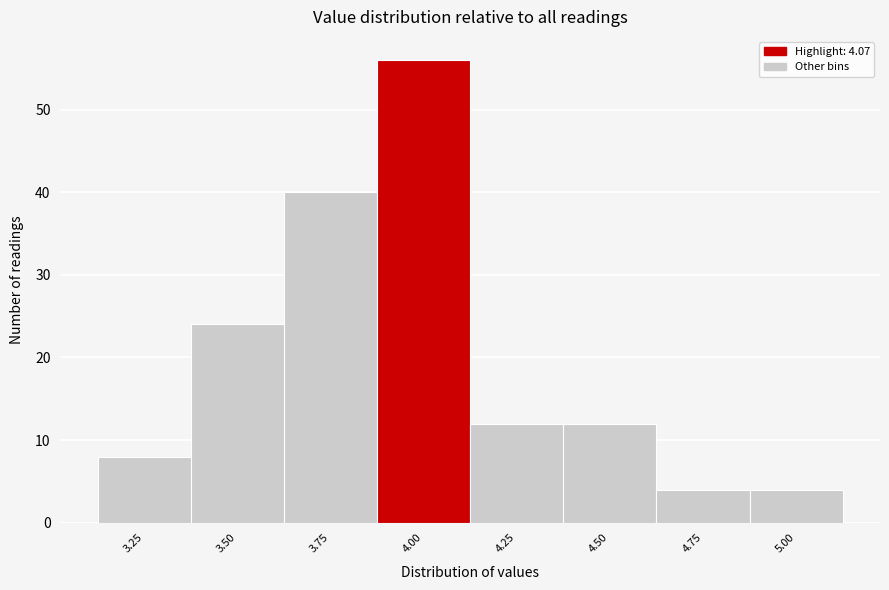

Reading left to right, transcribe all the data shown in this chart.

8	24	40	56	12	12	4	4